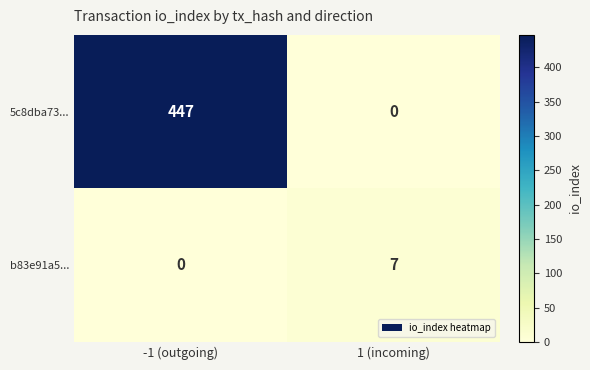

What is the spread (max minus min) of values at 1 (incoming)?

7